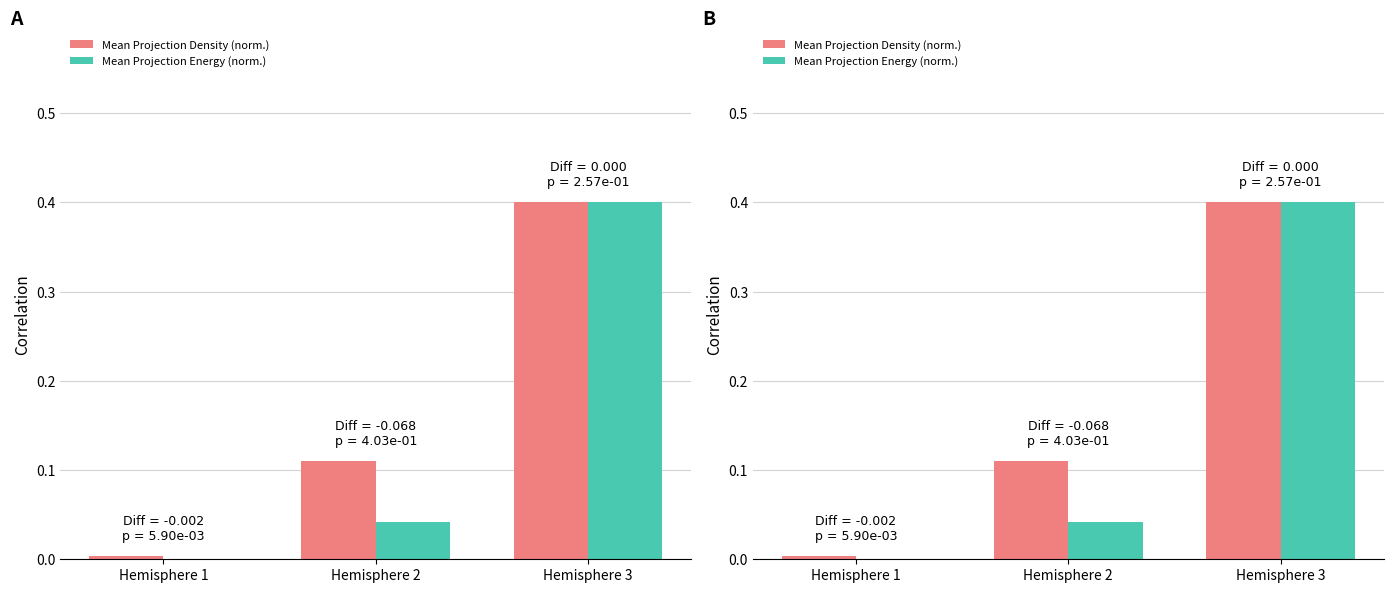

What is the value of the Mean Projection Density (norm.) bar at the 3rd from the left?

0.4